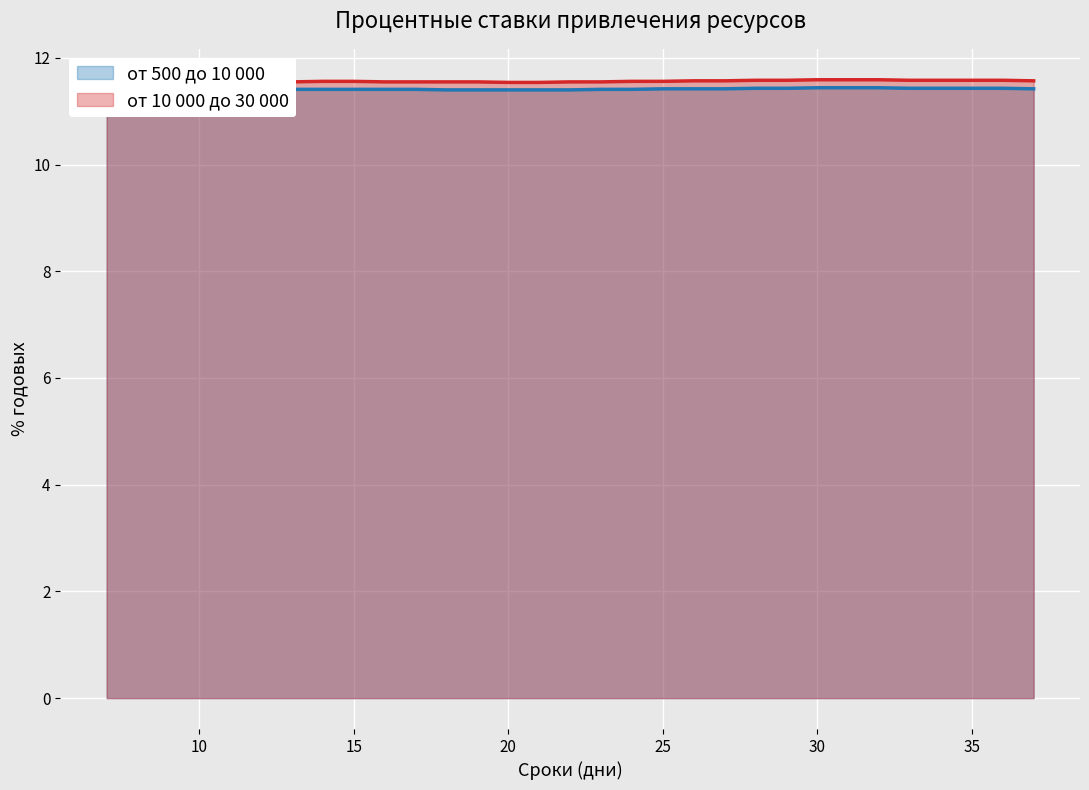

At which label does от 500 до 10 000 reach its minimum?

7